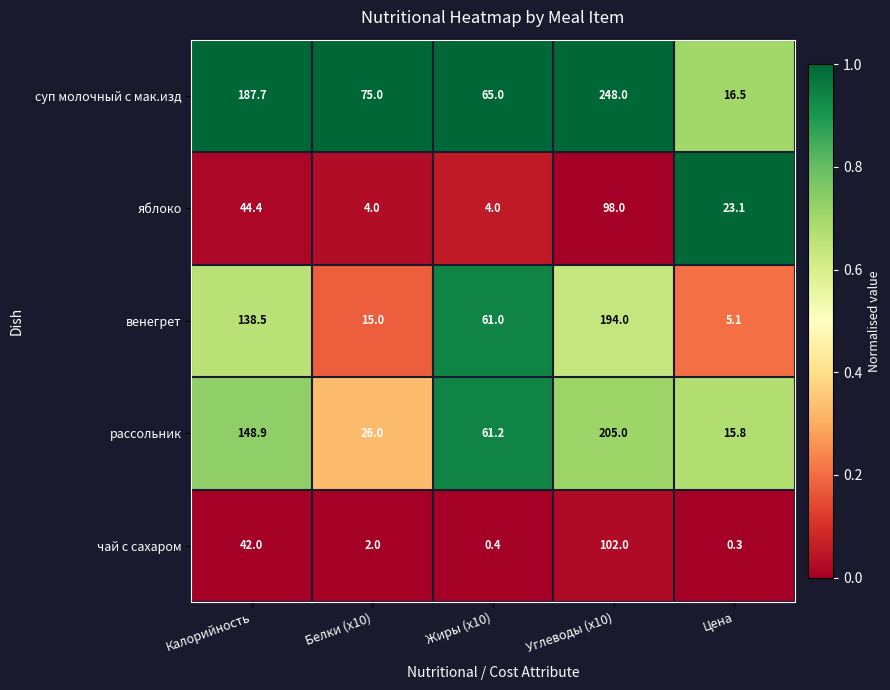

Which series has the largest total across all categories?

суп молочный с мак.изд